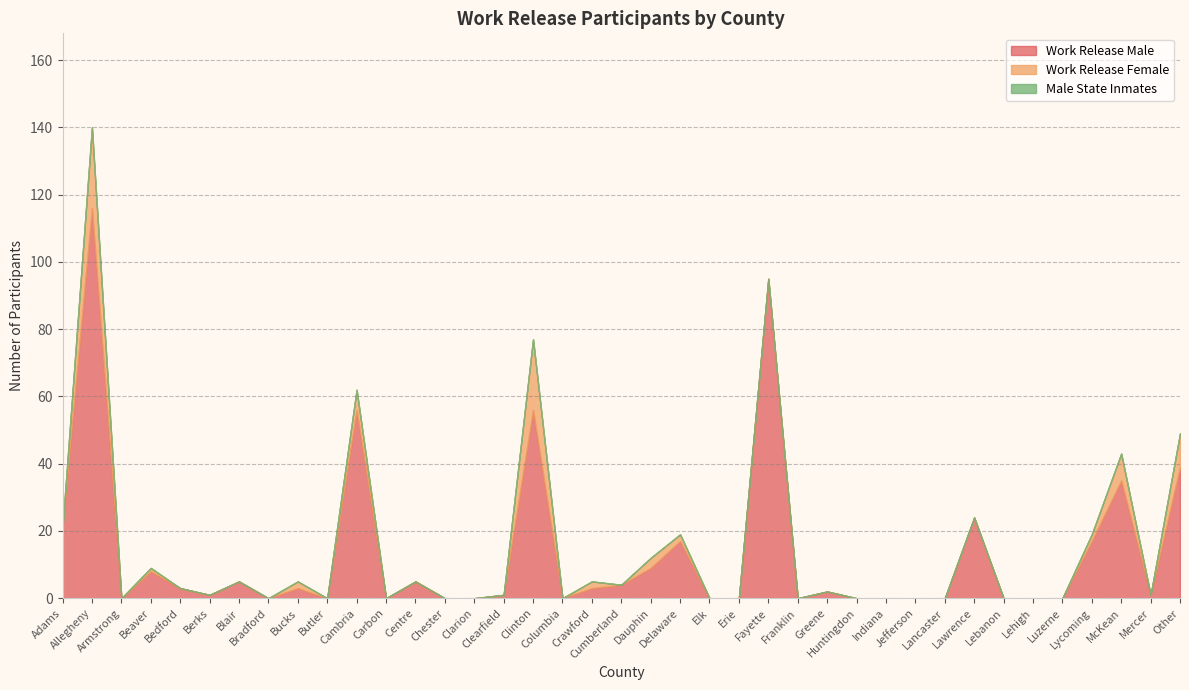

How many positive values does the Work Release Male series have?

22